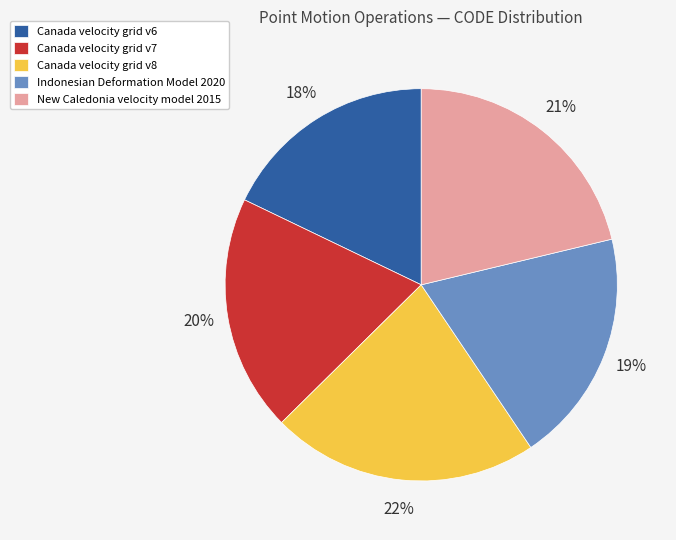

True or false: Indonesian Deformation Model 2020 accounts for 11% of the total.

False